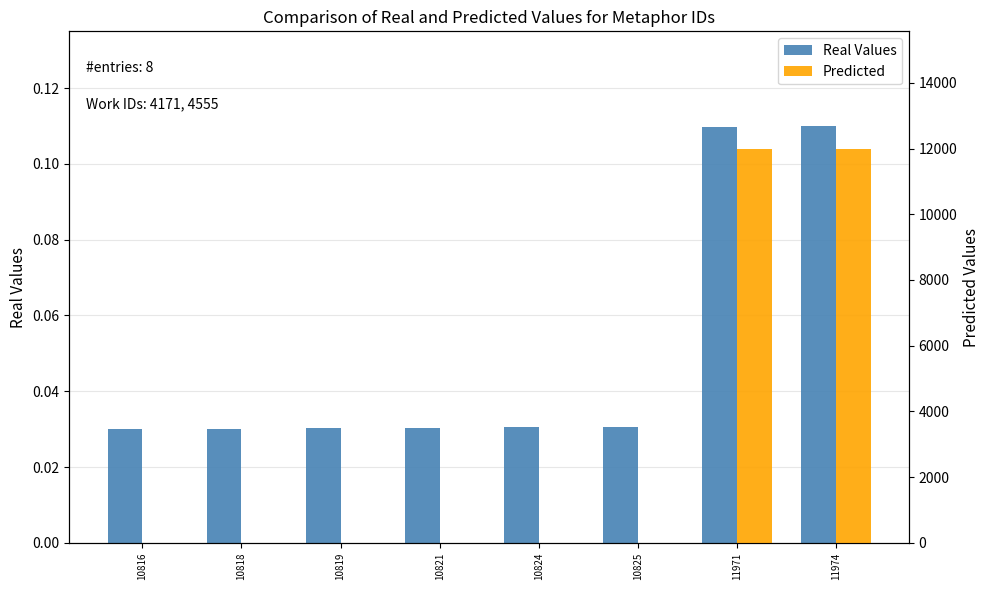

What is the sum of all Real Values values?

0.4